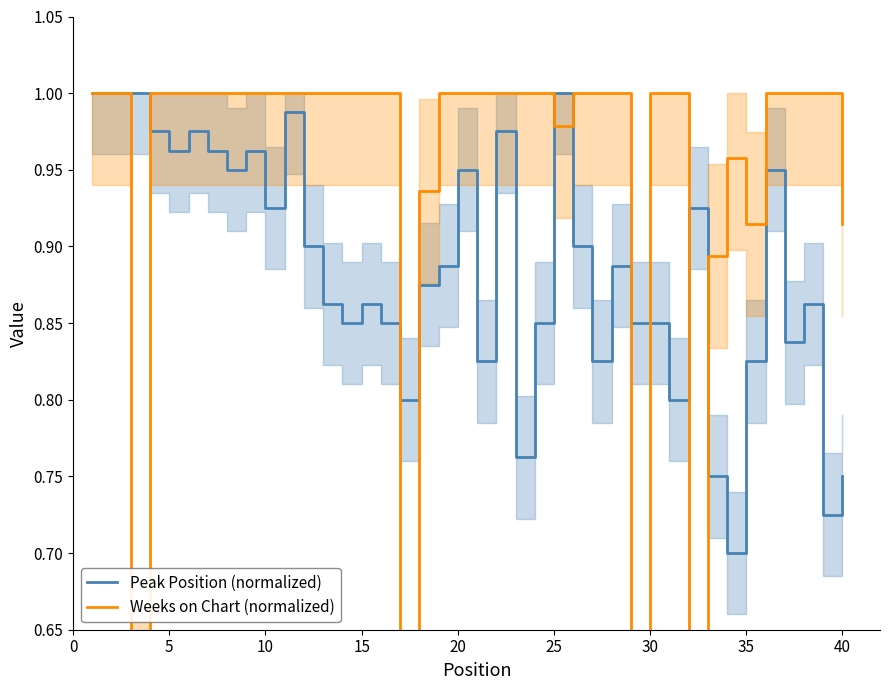

What is the value of the Weeks on Chart (normalized) point at the 34th from the left?

1.0